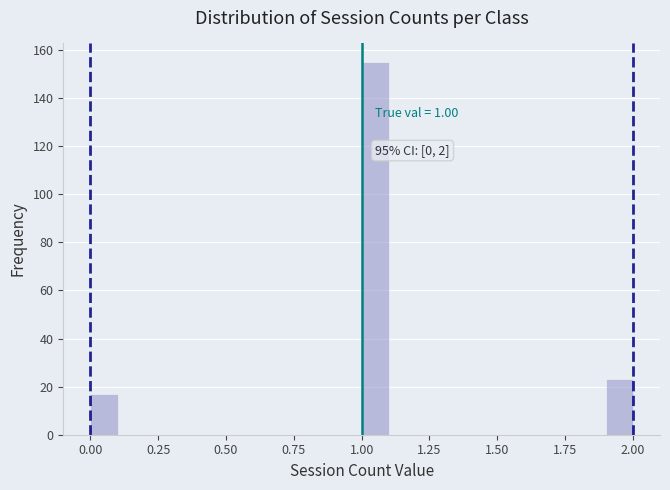

Around what value on the x-axis is the tallest bar? Give the approximate position of its centre, as read against the axis.

1.05